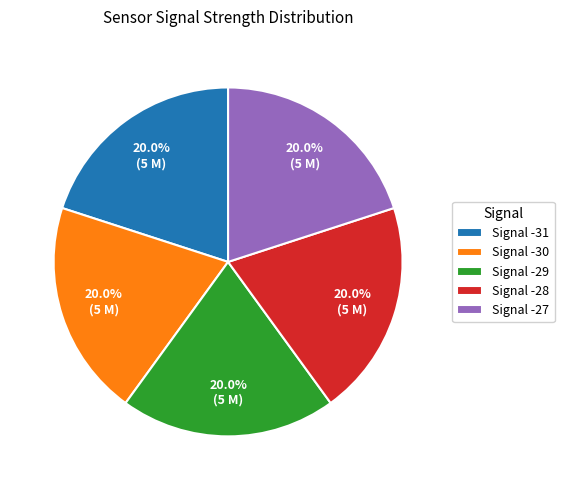

How many slices are in this pie chart?

5